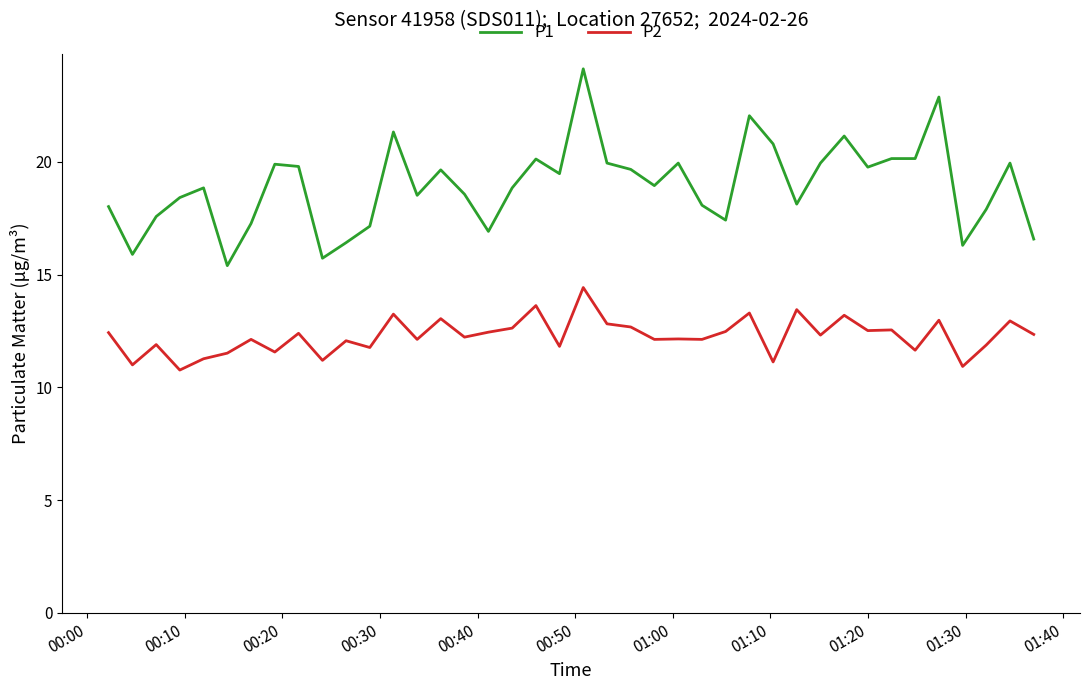

What is the smallest value displayed?

10.8